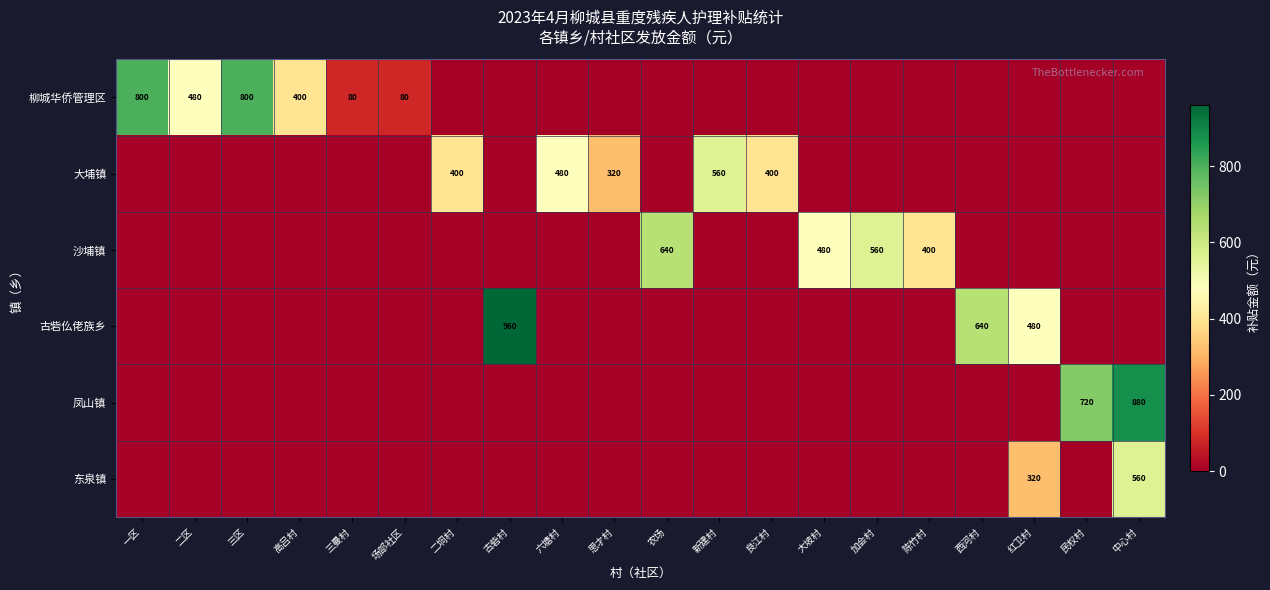

Is it true that 柳城华侨管理区 equals 800 at 一区?

True